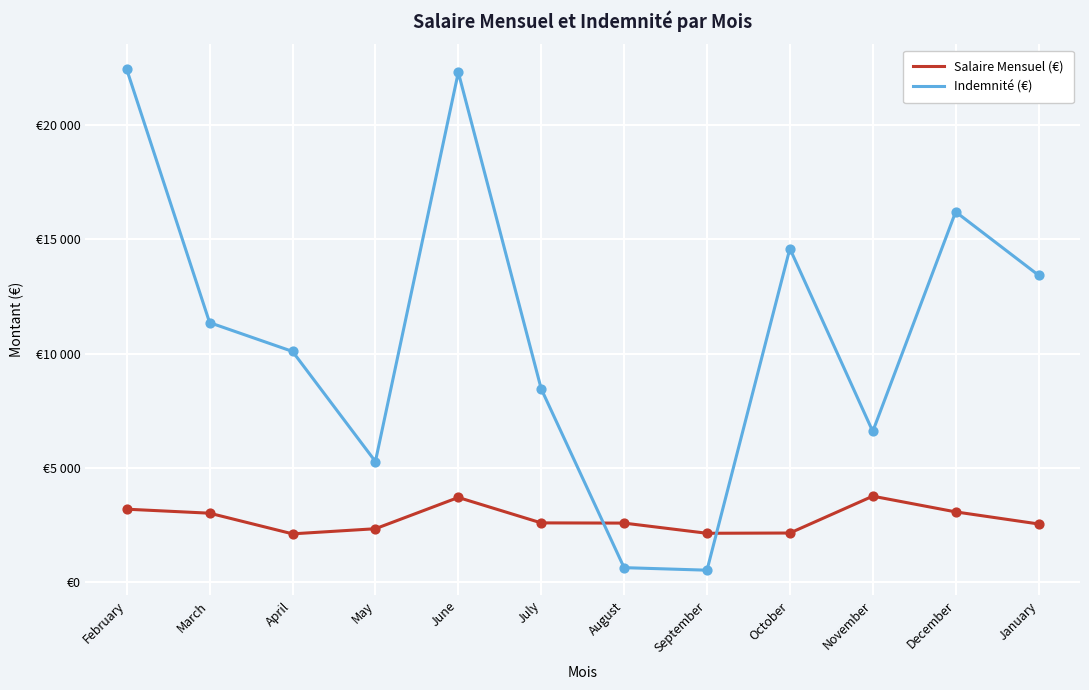

What are all the series names shown in the legend?

Salaire Mensuel (€), Indemnité (€)